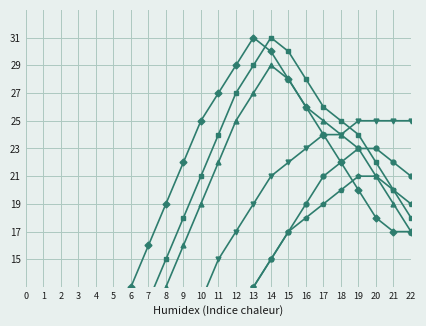

At which label is Остаток конец closest to 10?

11